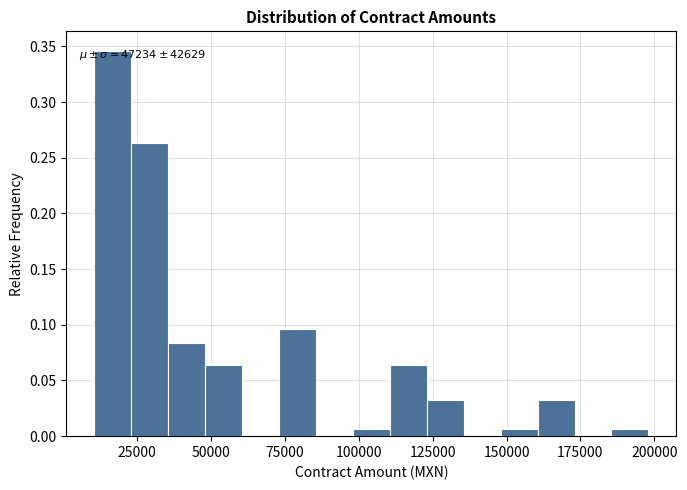

Read against the x-axis, roughly where is the centre of the tallest bar?

15000